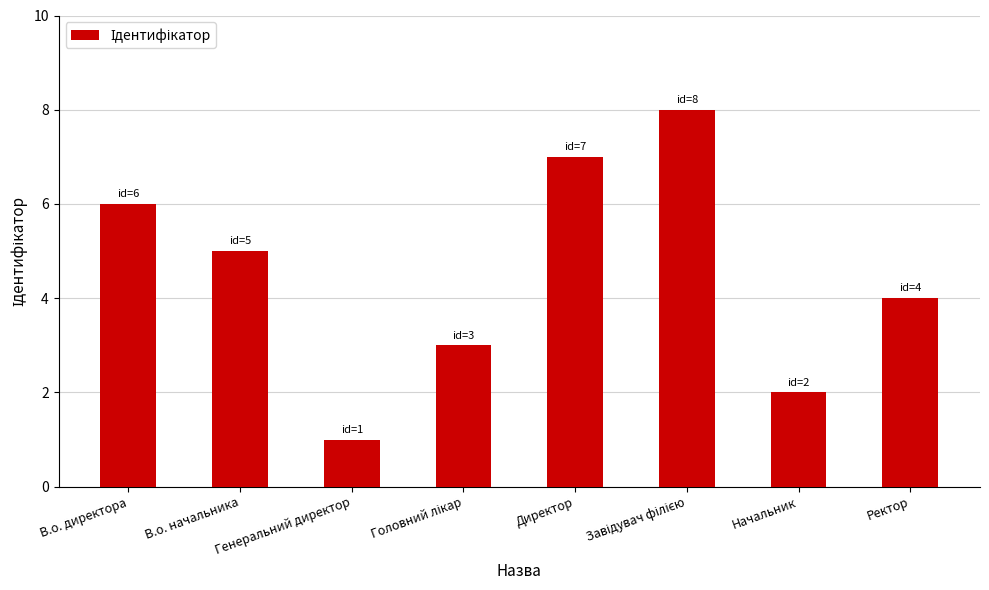

What is the label of the 6th bar from the right?

Генеральний директор